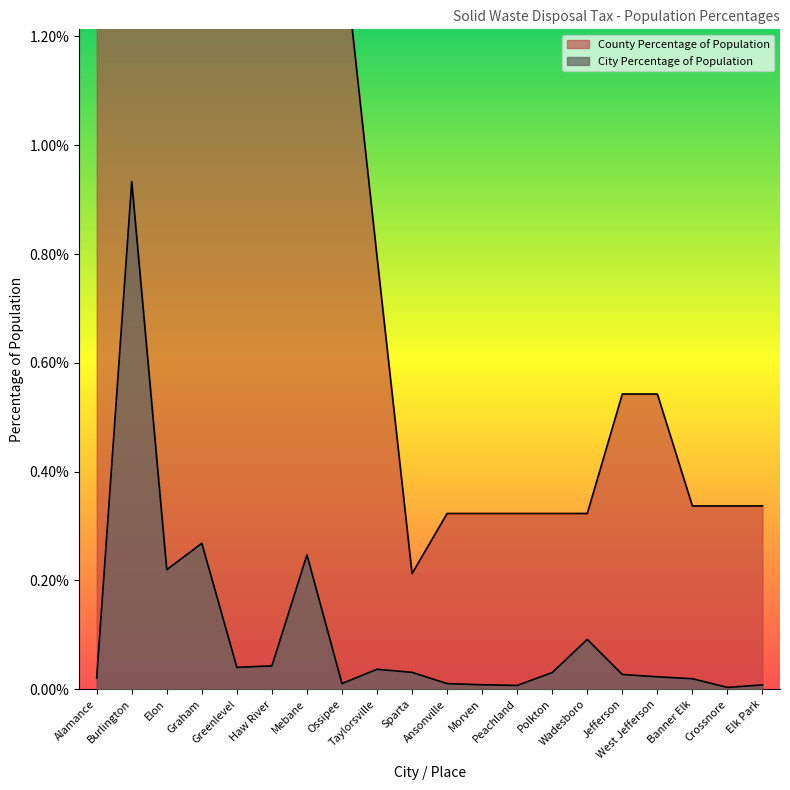

Rank the categories by City Percentage of Population value from lowest to highest.

Crossnore, Peachland, Elk Park, Morven, Ansonville, Ossipee, Banner Elk, Alamance, West Jefferson, Jefferson, Polkton, Sparta, Taylorsville, Greenlevel, Haw River, Wadesboro, Elon, Mebane, Graham, Burlington